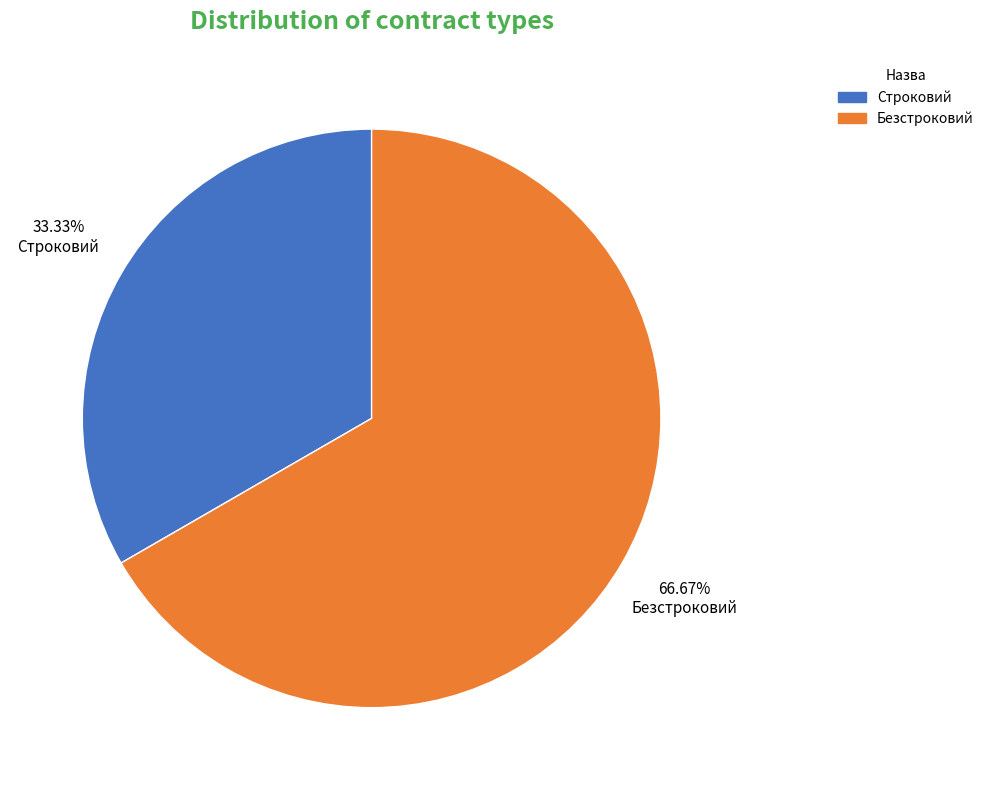

Which slice is the largest?

Безстроковий